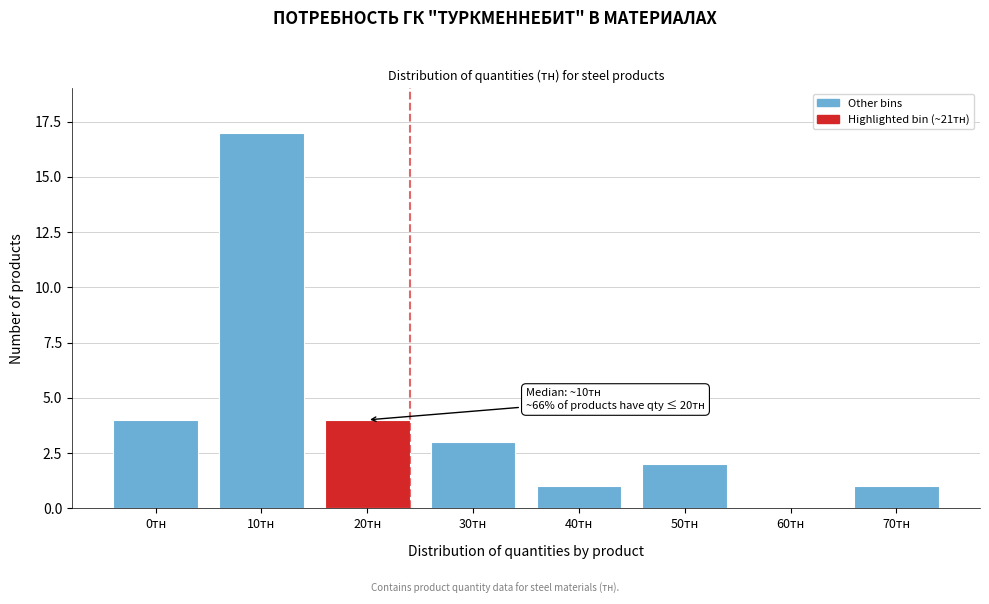

Reading left to right, what are all the values shown in this chart?

0тн=4	10тн=17	20тн=4	30тн=3	40тн=1	50тн=2	60тн=0	70тн=1